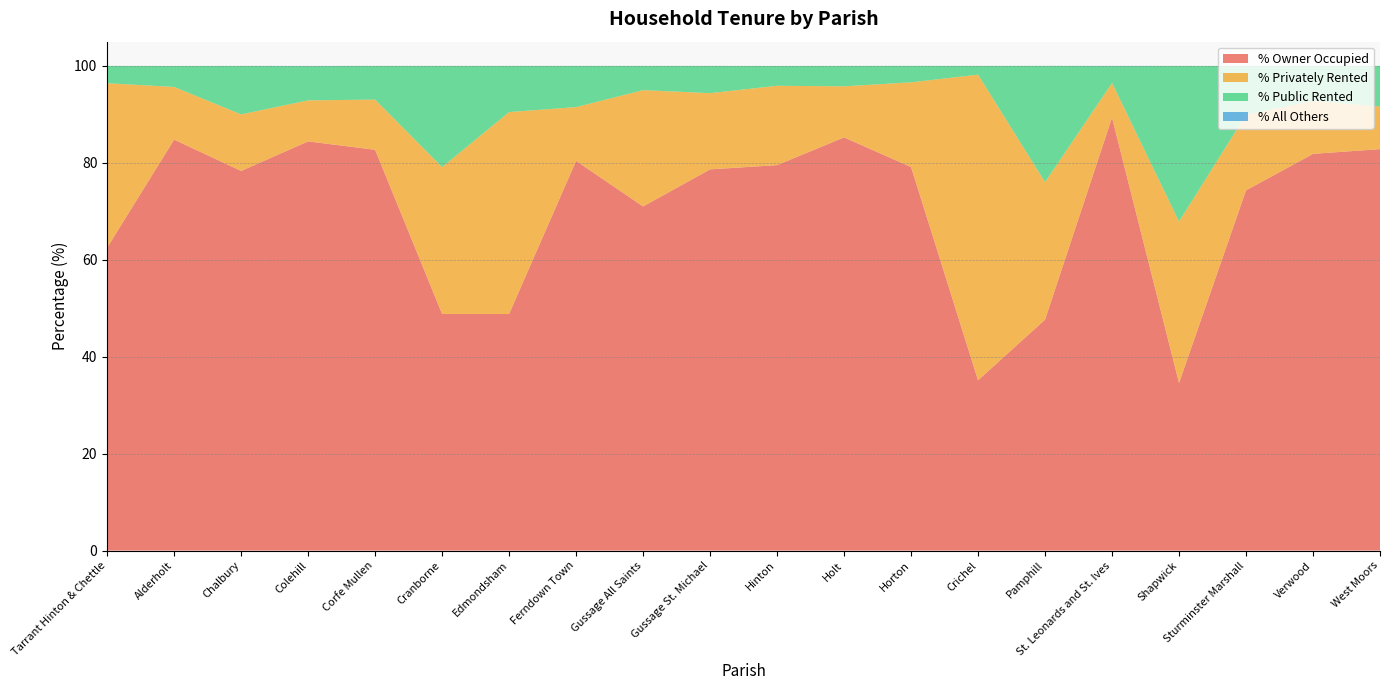

Reading left to right, extract all data points from this chart.

% Owner Occupied: 62.5	84.8	78.3	84.4	82.7	48.8	48.8	80.4	71.0	78.7	79.5	85.2	79.1	35.1	47.6	89.3	34.6	74.3	81.8	82.8
% Privately Rented: 33.9	10.9	11.7	8.5	10.4	30.3	41.7	11.1	24.0	15.7	16.4	10.5	17.5	63.1	28.4	7.2	33.3	15.6	10.9	8.8
% Public Rented: 3.6	4.3	10.0	7.1	7.0	20.9	9.5	8.5	5.0	5.6	4.1	4.2	3.4	1.8	24.0	3.5	32.1	10.1	7.2	8.4
% All Others: 0.0	0.0	0.0	0.0	0.0	0.0	0.0	0.0	0.0	0.0	0.0	0.0	0.0	0.0	0.0	0.0	0.0	0.0	0.0	0.0